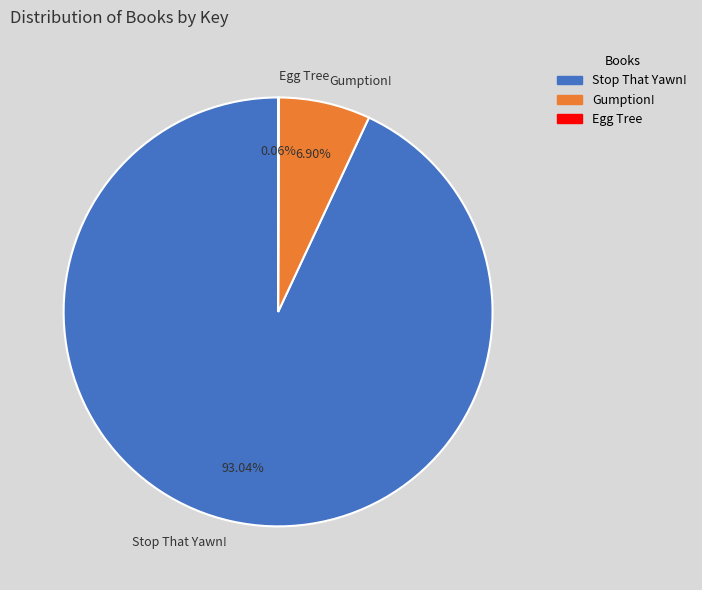

What is the ratio of the value at Stop That Yawn! to the value at Gumption!?

13.5